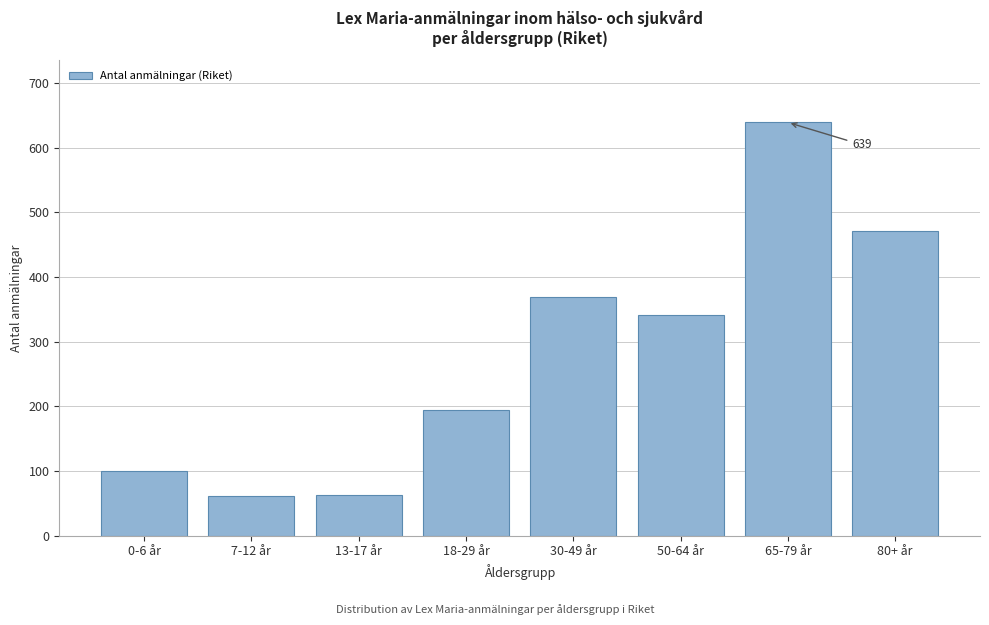

What is the difference between the values at 50-64 år and 30-49 år?

28